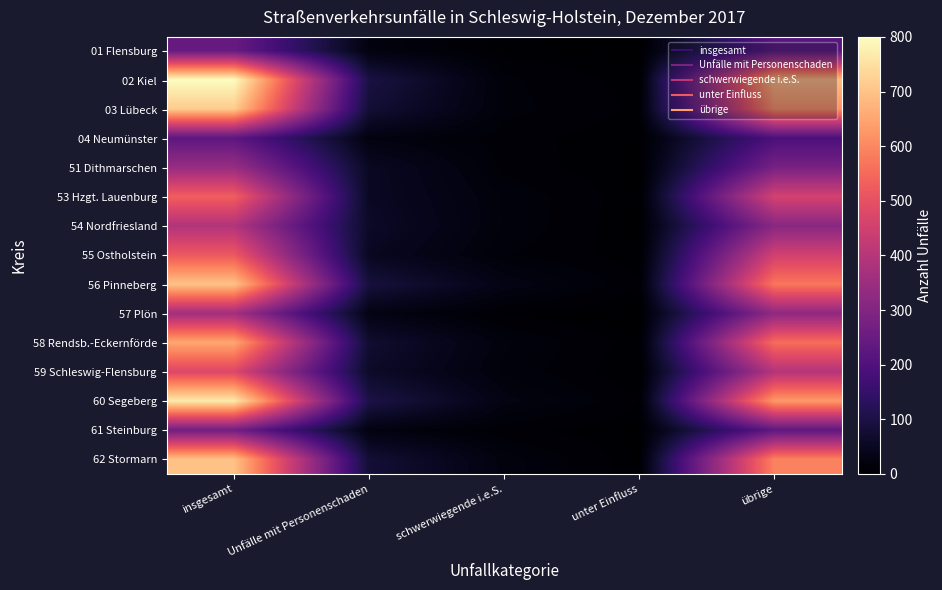

What is the difference between the highest and lowest values at insgesamt?

574